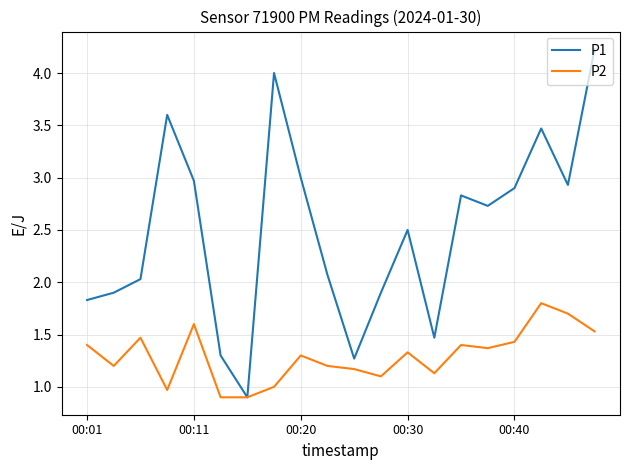

Rank the series by their maximum value, from lowest to highest.

P2, P1